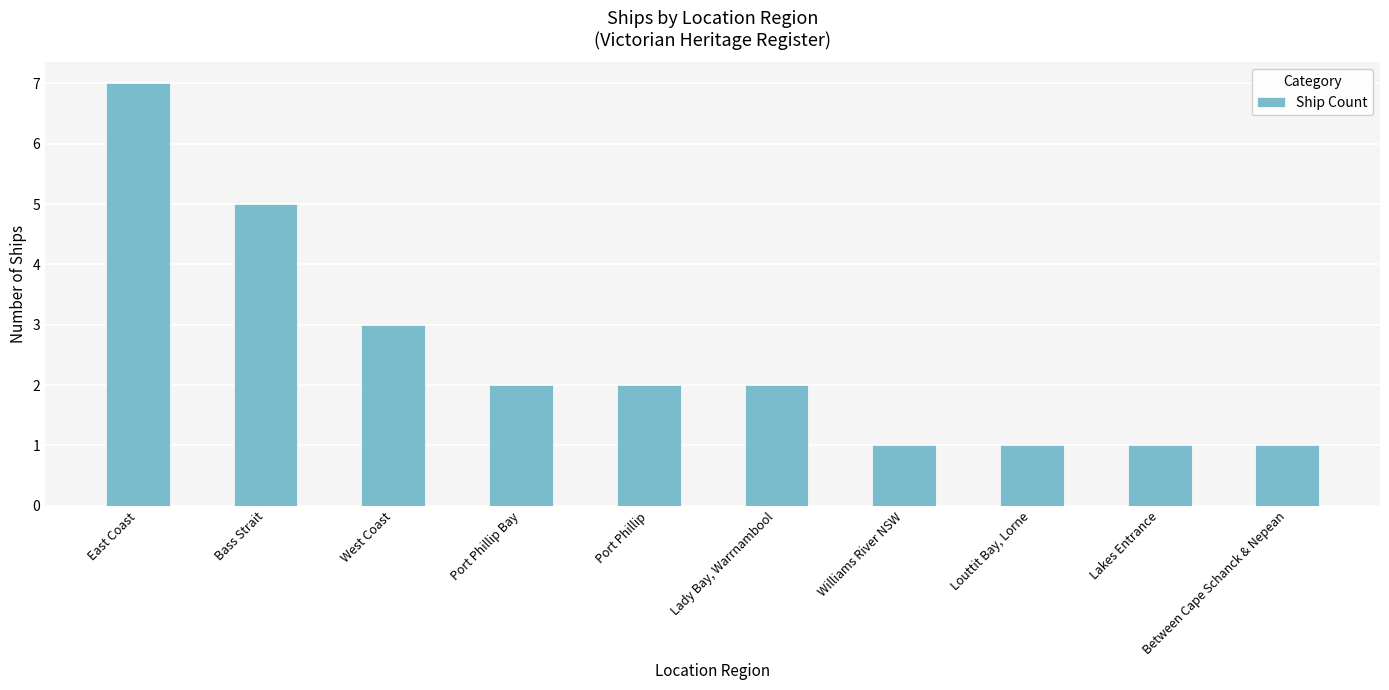

How many data points does each series have?

10